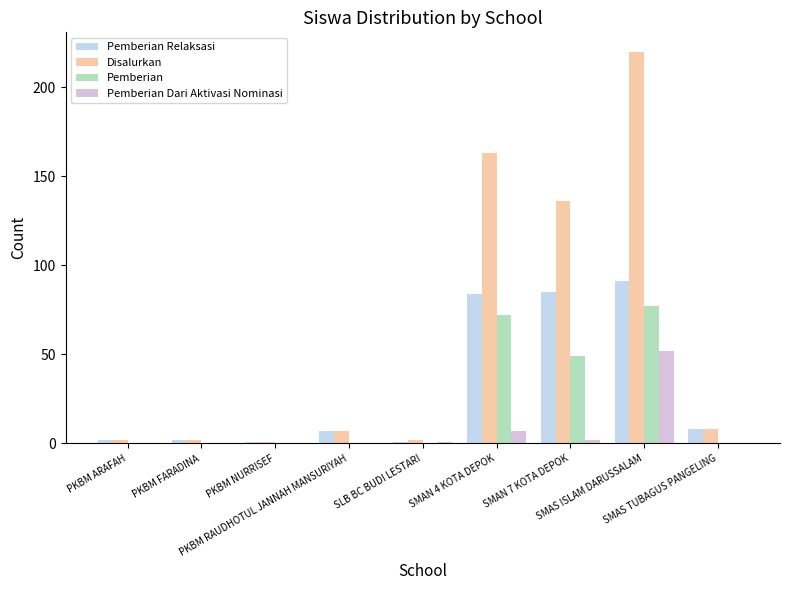

Which series has the largest total across all categories?

Disalurkan